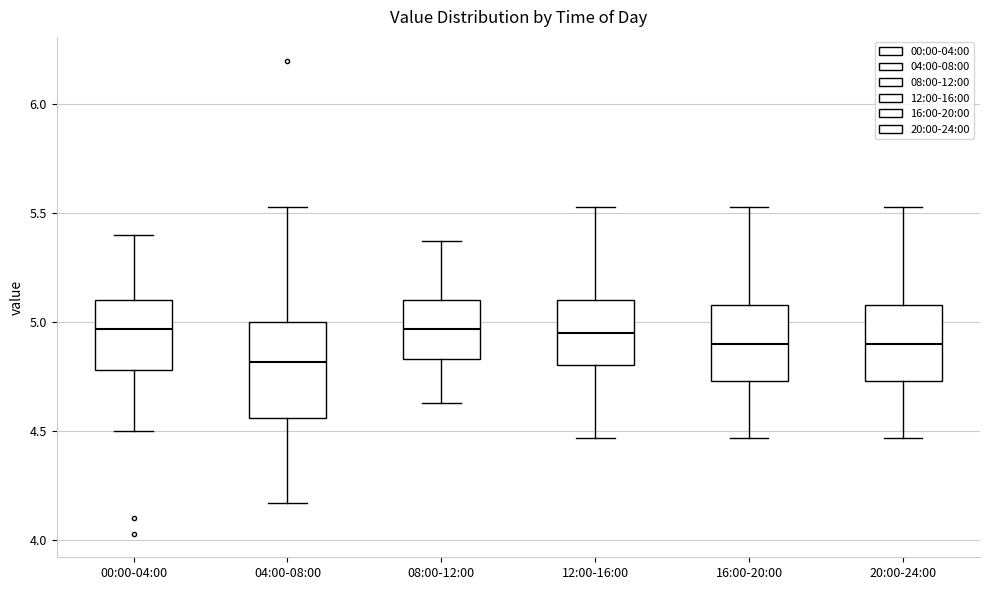

Reading left to right, read every box against the y-axis: the position of its median line, the range the box covers, and the ends of its whiskers. The values are not printed on the chart, so give them approximately, as read against the axis.

00:00-04:00: median 4.95, box 4.80 to 5.10, whiskers 4.50 to 5.40
04:00-08:00: median 4.80, box 4.55 to 5.00, whiskers 4.15 to 5.55
08:00-12:00: median 4.95, box 4.85 to 5.10, whiskers 4.65 to 5.35
12:00-16:00: median 4.95, box 4.80 to 5.10, whiskers 4.45 to 5.55
16:00-20:00: median 4.90, box 4.75 to 5.10, whiskers 4.45 to 5.55
20:00-24:00: median 4.90, box 4.75 to 5.10, whiskers 4.45 to 5.55